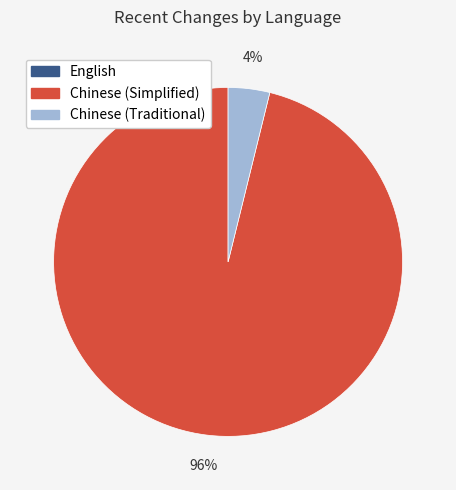

Do Chinese (Traditional) and Chinese (Simplified) together represent more than half of the pie?

Yes